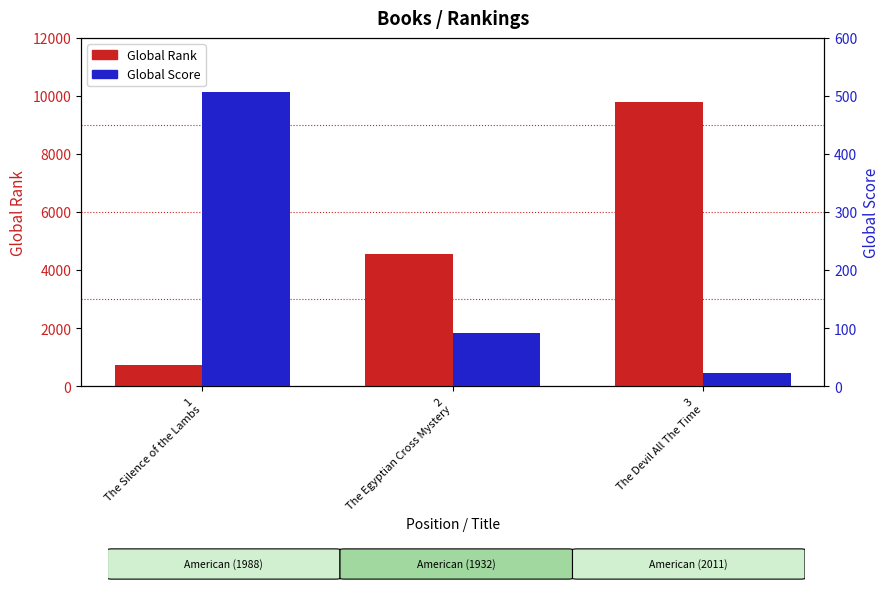

List the series in order of their peak value, highest first.

Global Rank, Global Score